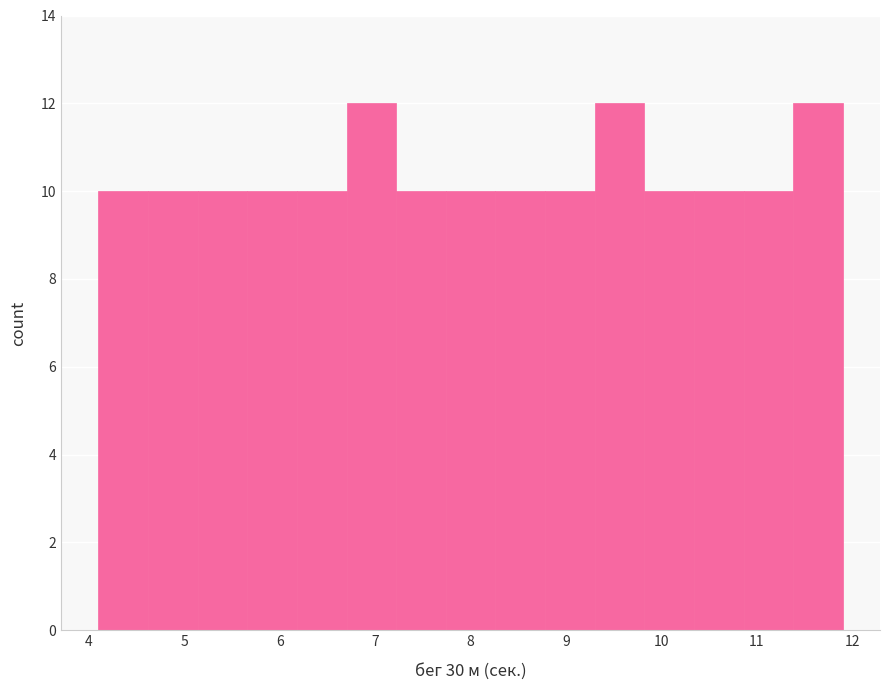

How tall is the bar that spans 9.82 to 10.34 on the x-axis? Neither the bar edges nor the heights are printed on the chart, so give them approximately, as read against the axes.

10